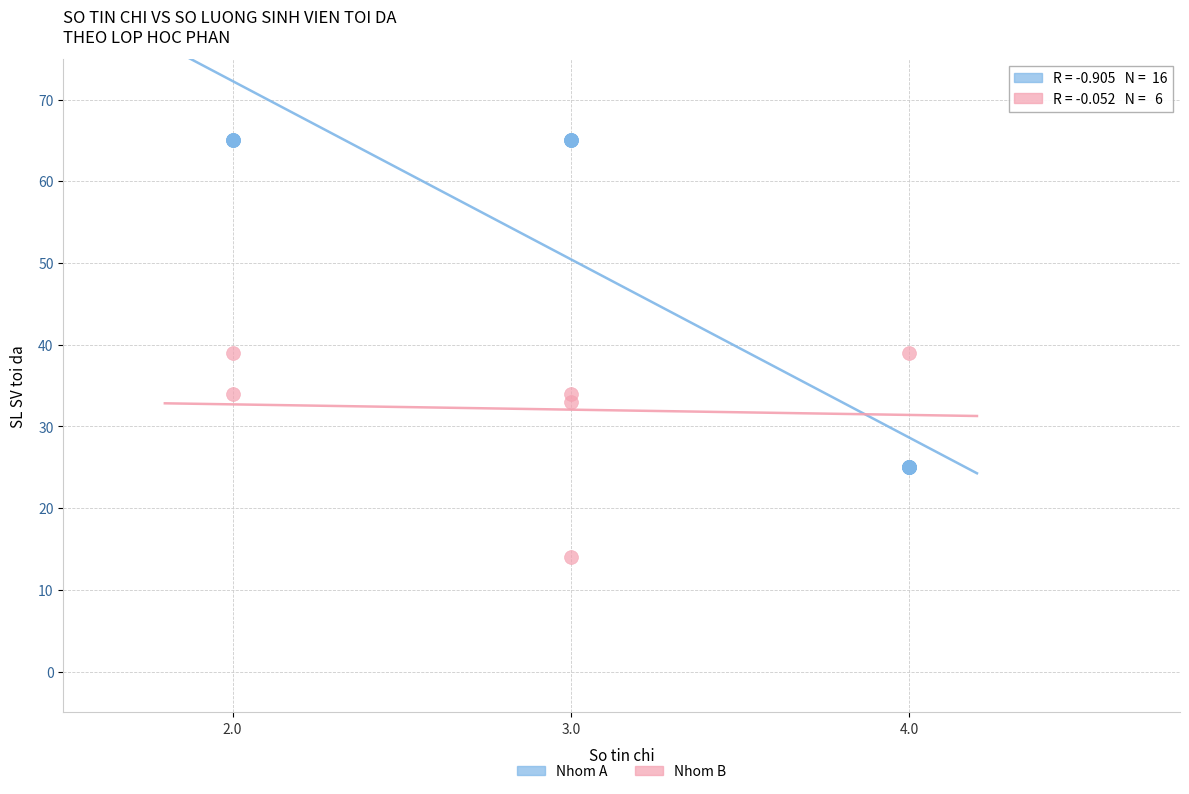

Which series has the largest Y range (max minus min)?

Nhom A